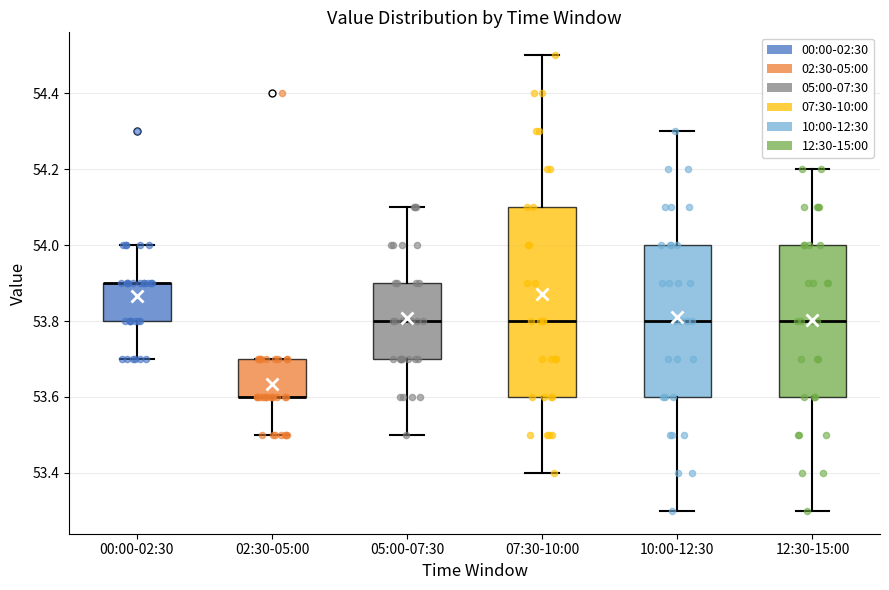

Where is the lower edge of the box for 02:30-05:00 on the y-axis? The values are not printed on the chart, so give them approximately, as read against the axis.

53.6